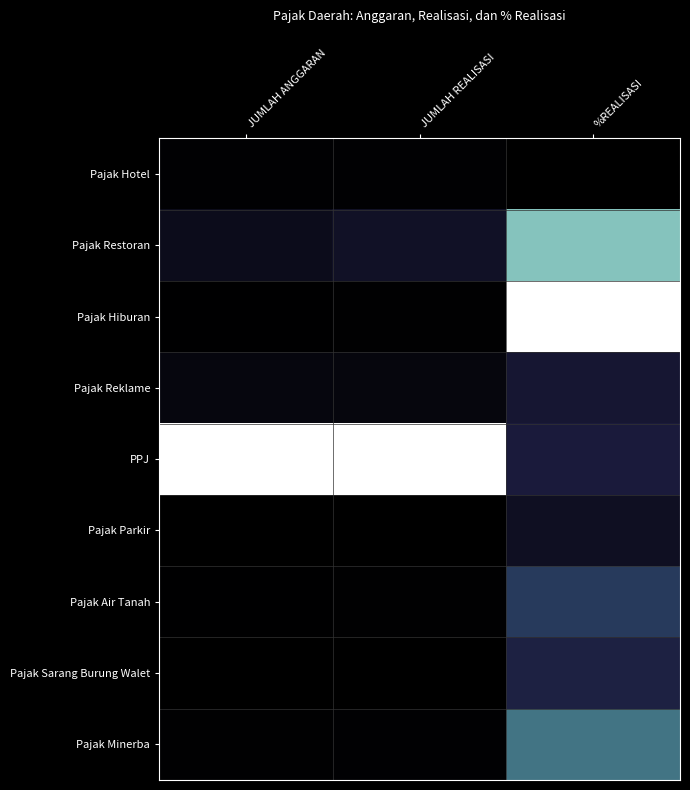

How many distinct data groups are displayed?

9